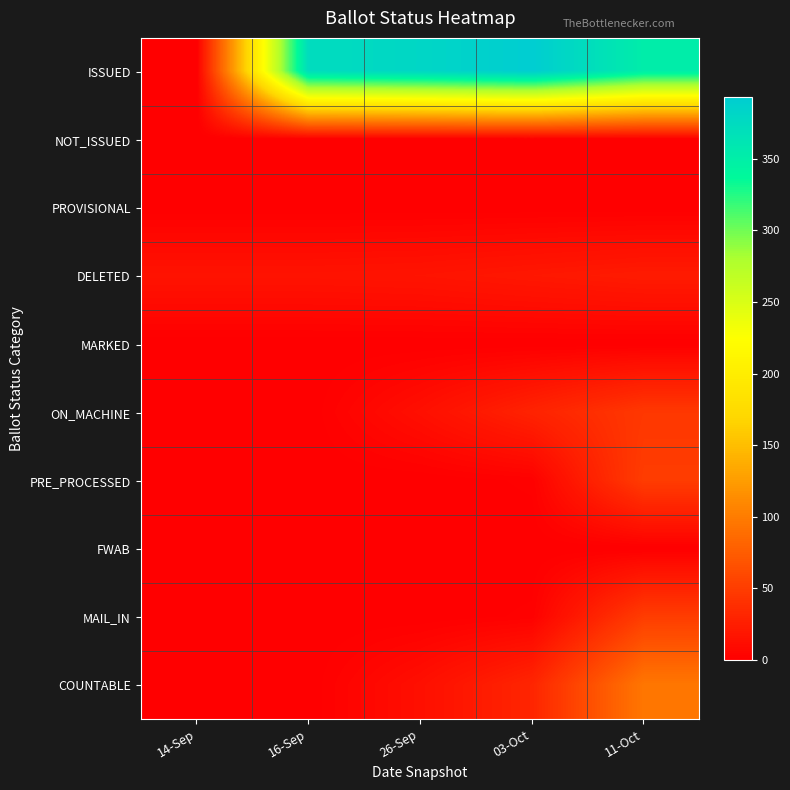

How many data points does each series have?

5